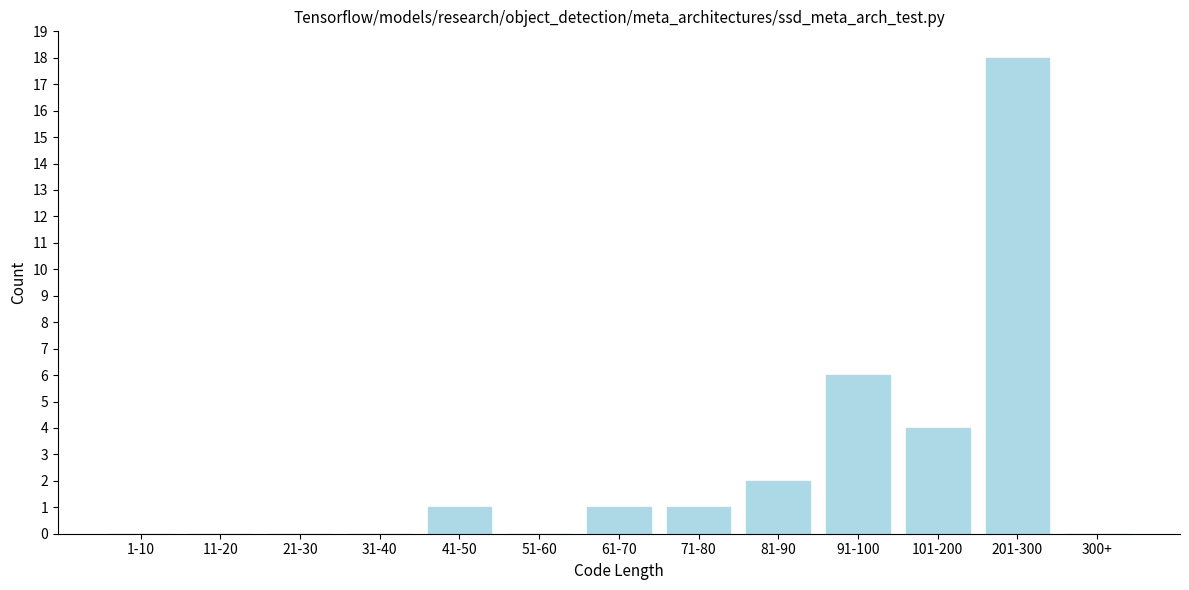

Reading left to right, what are all the values shown in this chart?

1-10=0	11-20=0	21-30=0	31-40=0	41-50=1	51-60=0	61-70=1	71-80=1	81-90=2	91-100=6	101-200=4	201-300=18	300+=0